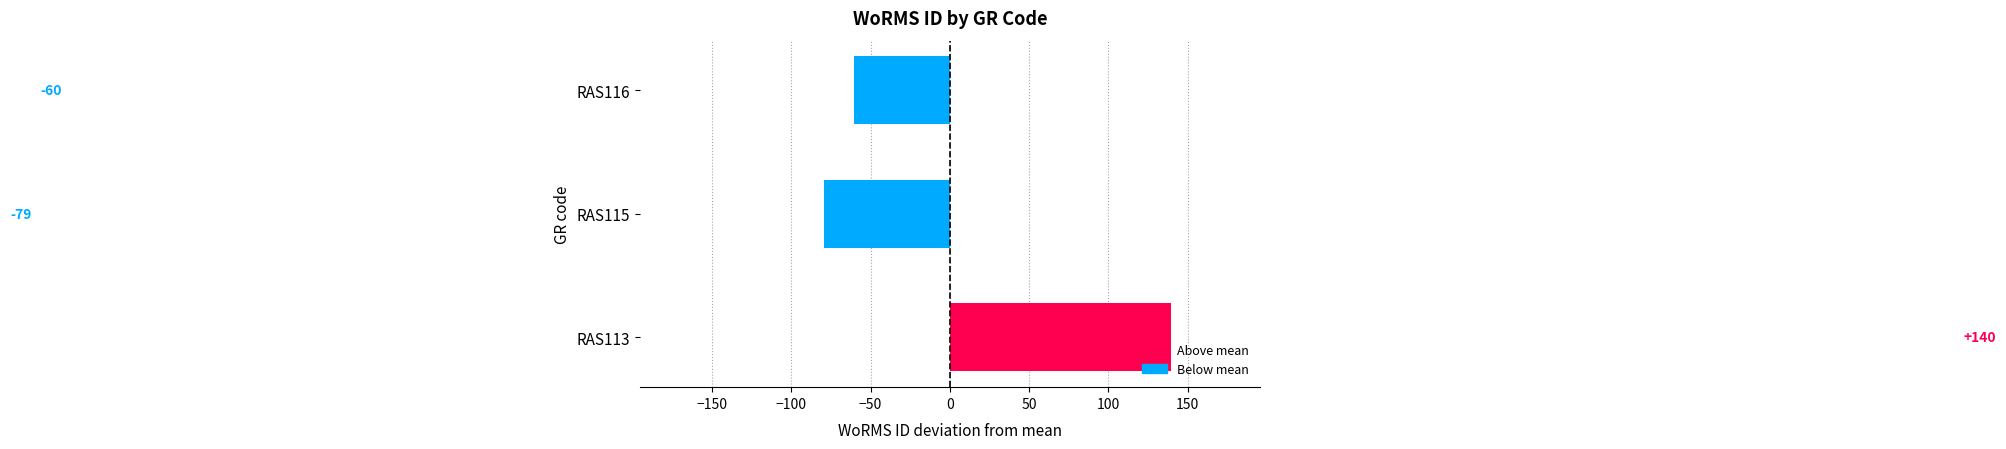

What is the greatest value displayed?

139.7